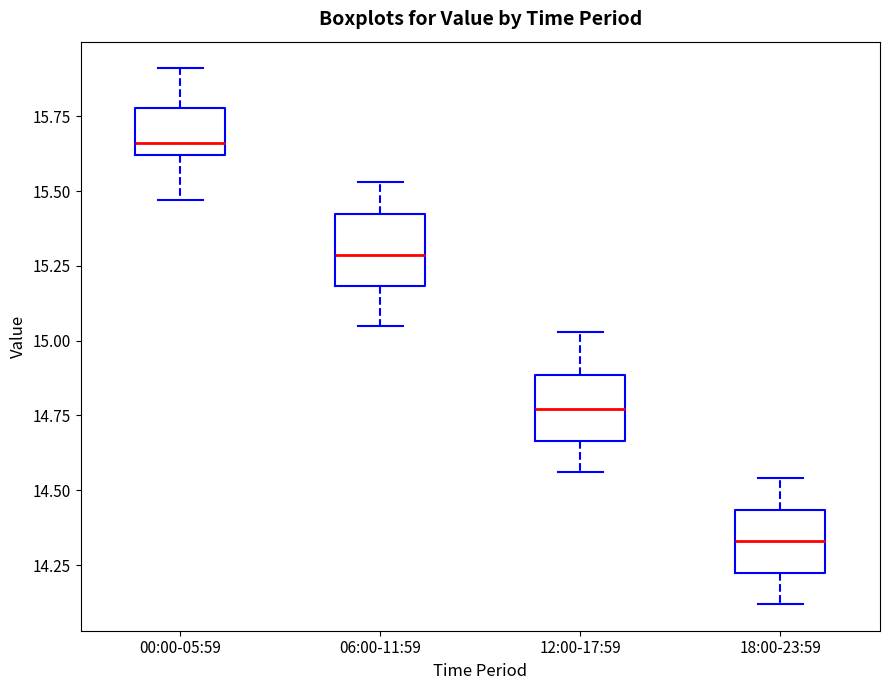

Where is the upper edge of the box for 06:00-11:59 on the y-axis? The values are not printed on the chart, so give them approximately, as read against the axis.

15.45